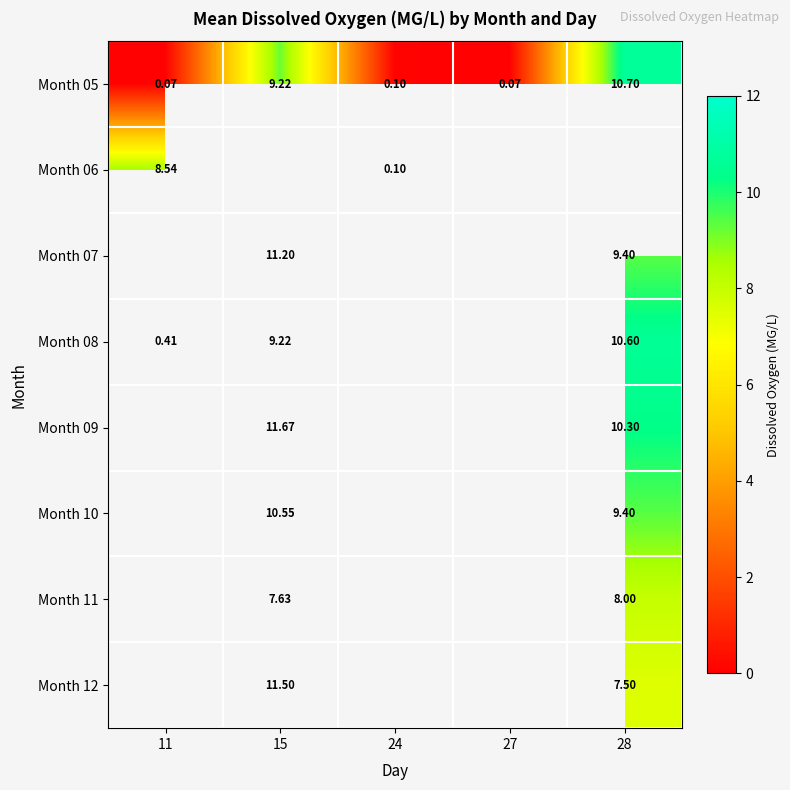

Is the value of Month 05 at 15 greater than the value of Month 10 at 11?

No